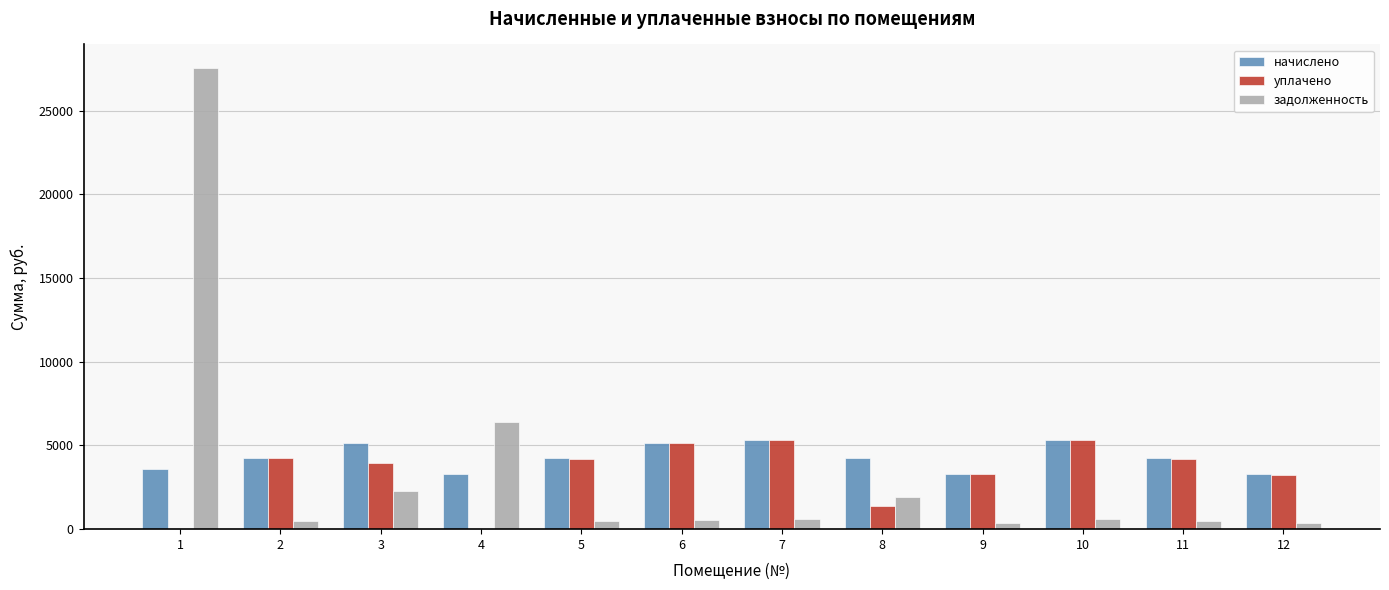

What is the total value across all series at 4?

9717.7